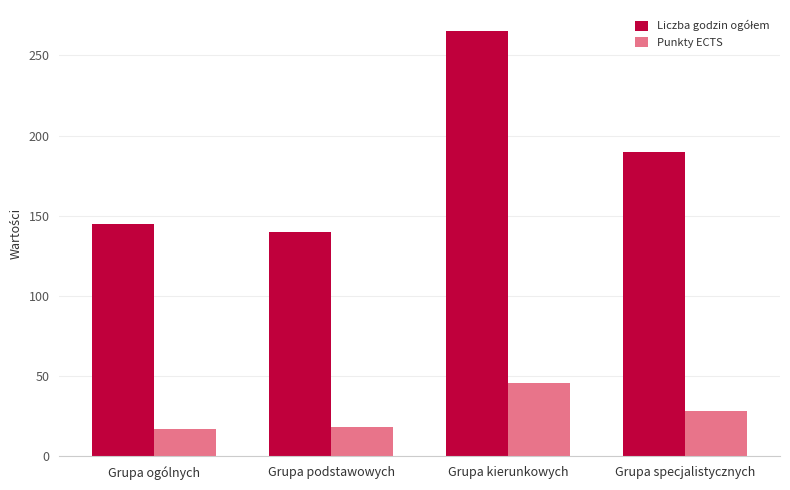

At which category does the chart reach its peak across all series?

Grupa kierunkowych